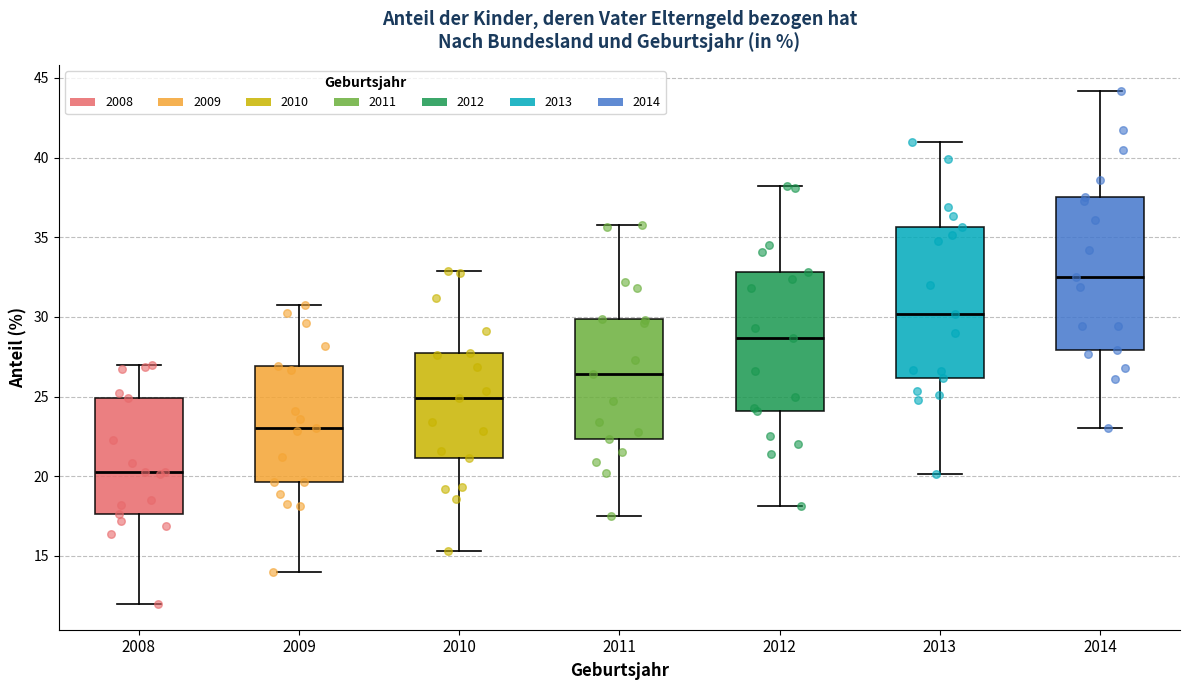

Where does the upper whisker of the box at x = 2013 end on the y-axis? The values are not printed on the chart, so give them approximately, as read against the axis.

41.0